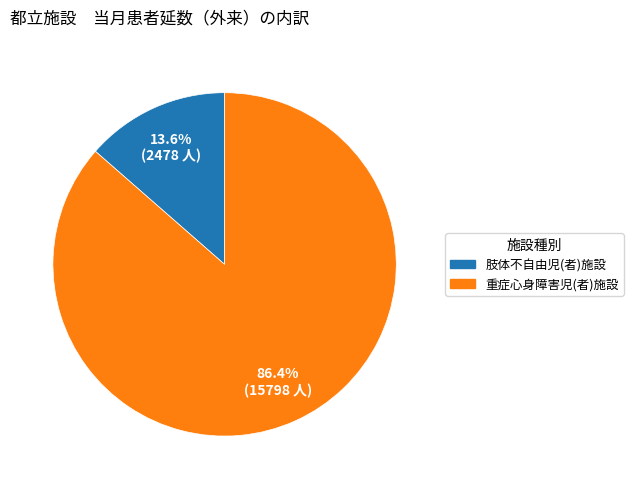

How many segments does this pie chart have?

2